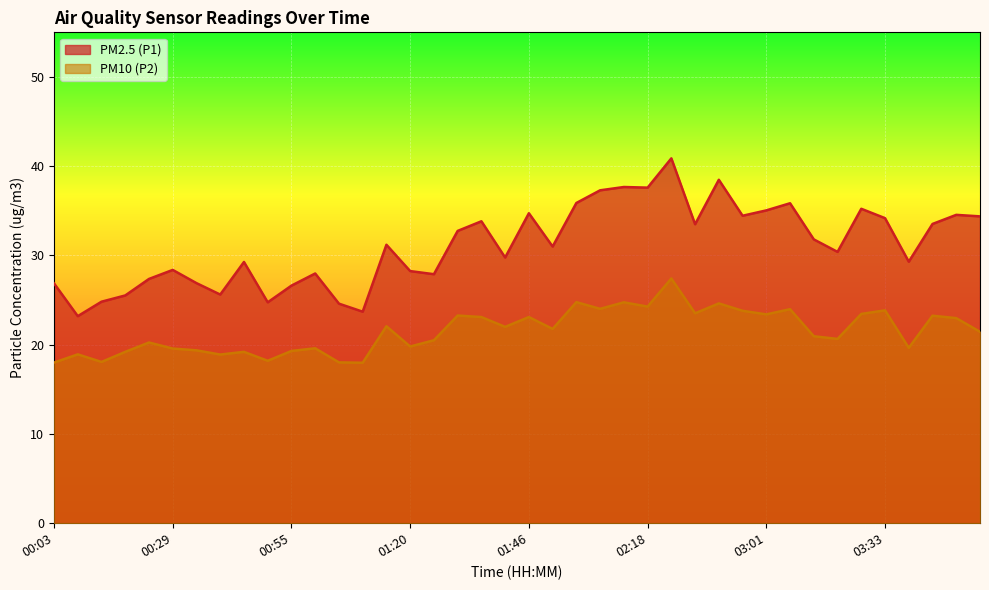

True or false: PM10 (P2) and PM2.5 (P1) cross at least once.

False